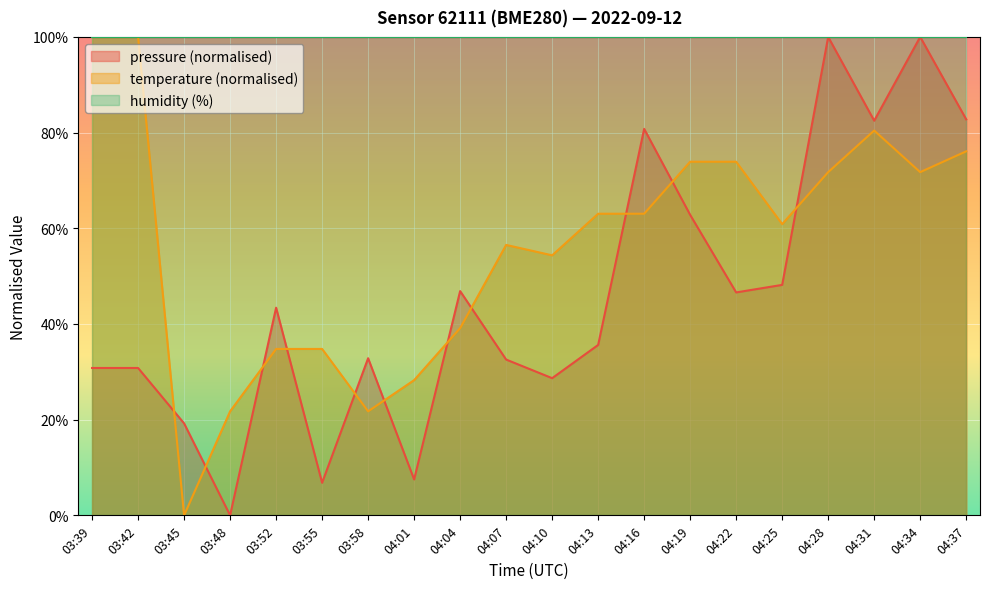

At which category does the chart reach its peak across all series?

04:28